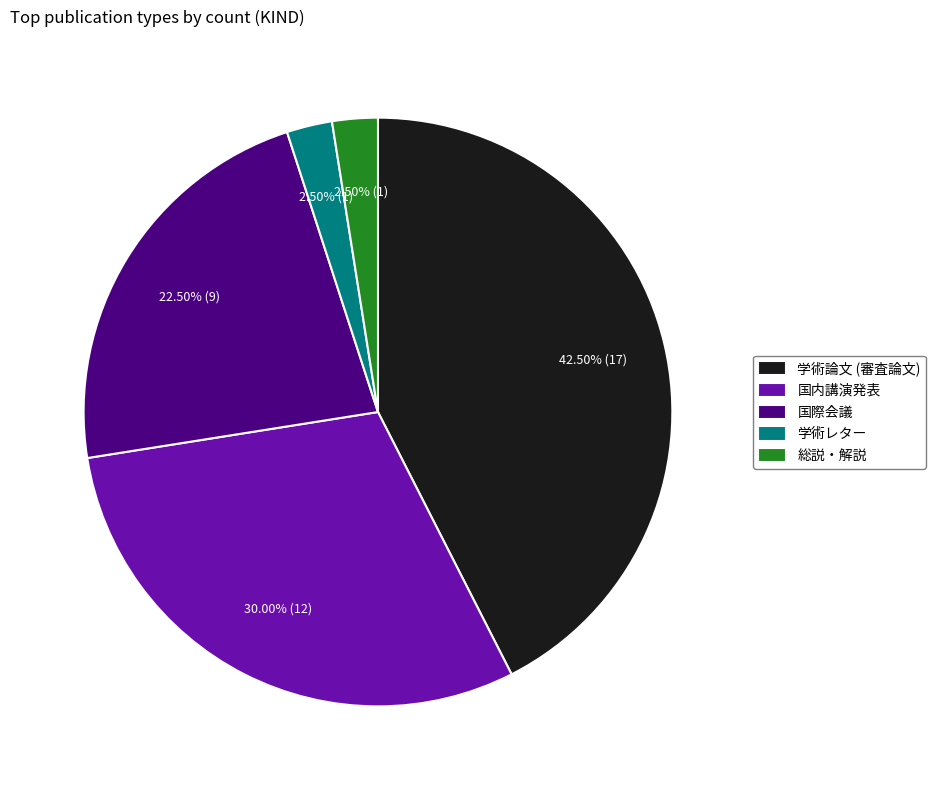

Between 学術論文 (審査論文) and 国内講演発表, which is larger?

学術論文 (審査論文)